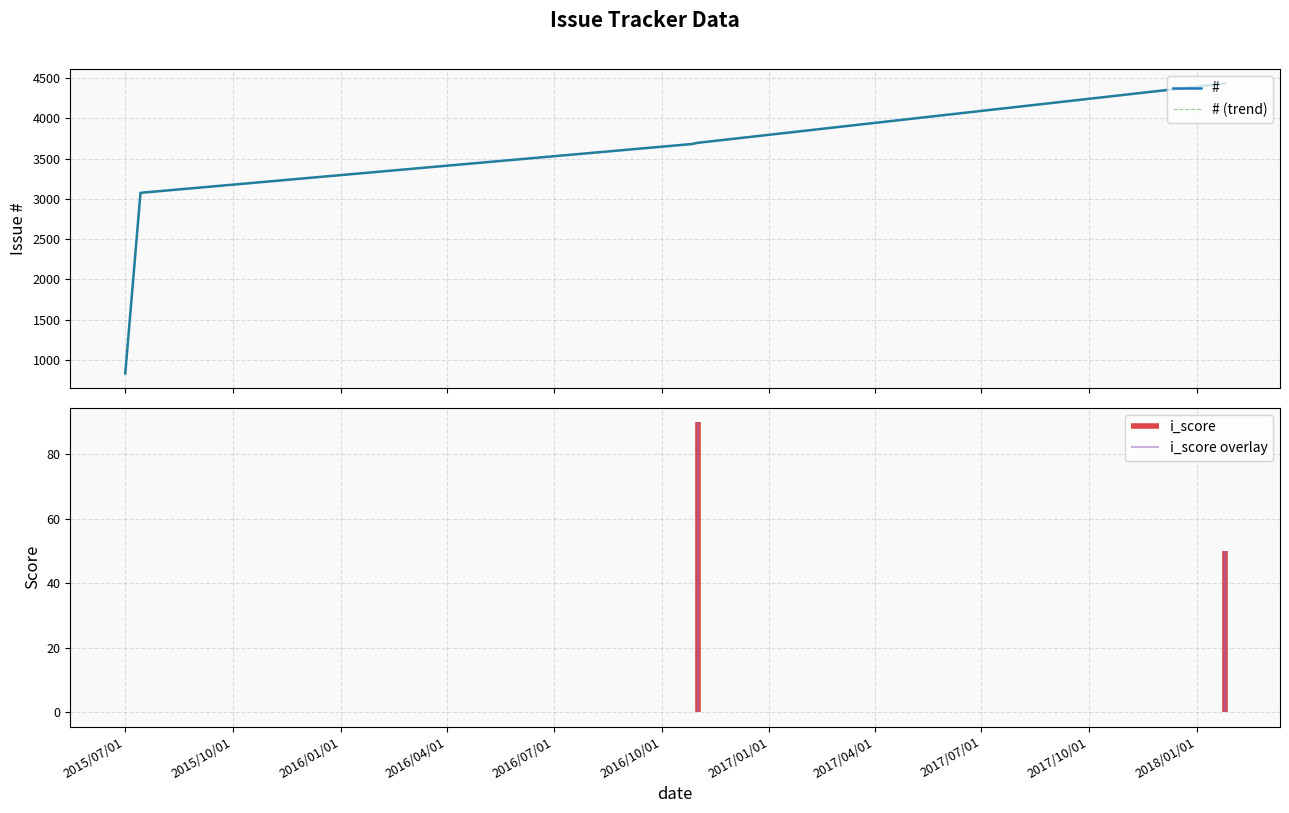

Is this an area chart (filled region under the line)?

No